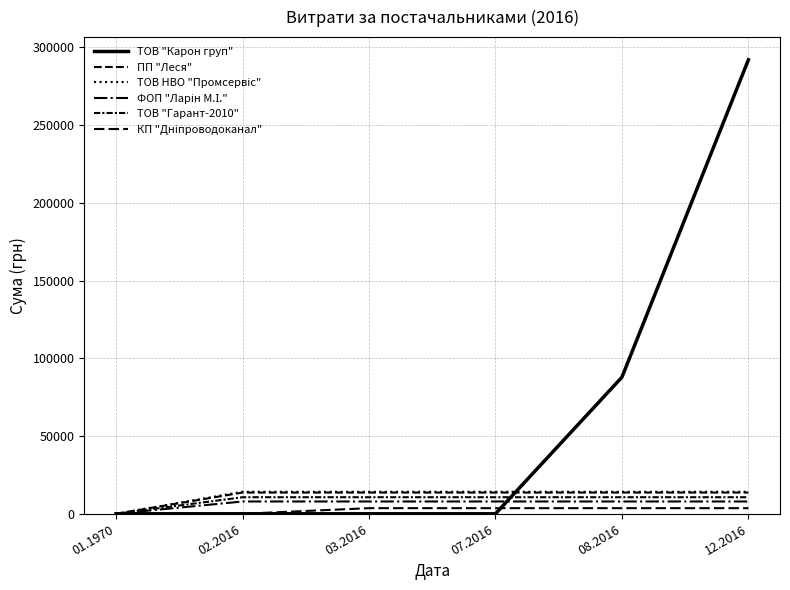

List the series in order of their peak value, highest first.

ТОВ "Карон груп", ТОВ НВО "Промсервіс", ПП "Леся", ТОВ "Гарант-2010", ФОП "Ларін М.І.", КП "Дніпроводоканал"